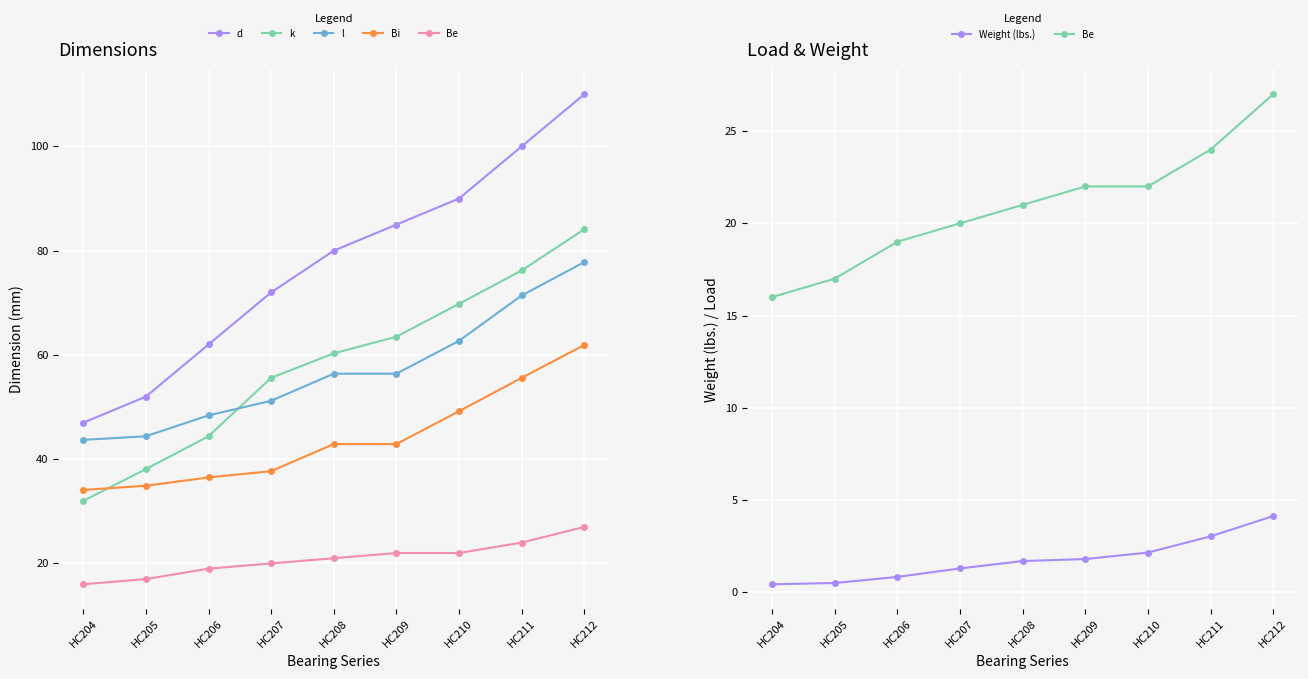

Reading right to left, what are all the values shown in this chart?

d: 110.0	100.0	90.0	85.0	80.0	72.0	62.0	52.0	47.0
k: 84.1	76.2	69.8	63.5	60.3	55.6	44.4	38.1	32.0
l: 77.8	71.4	62.7	56.4	56.4	51.2	48.4	44.4	43.7
Bi: 61.9	55.6	49.2	42.9	42.9	37.7	36.5	34.9	34.1
Be: 27.0	24.0	22.0	22.0	21.0	20.0	19.0	17.0	16.0
Weight (lbs.): 4.1	3.0	2.1	1.8	1.7	1.3	0.8	0.5	0.4